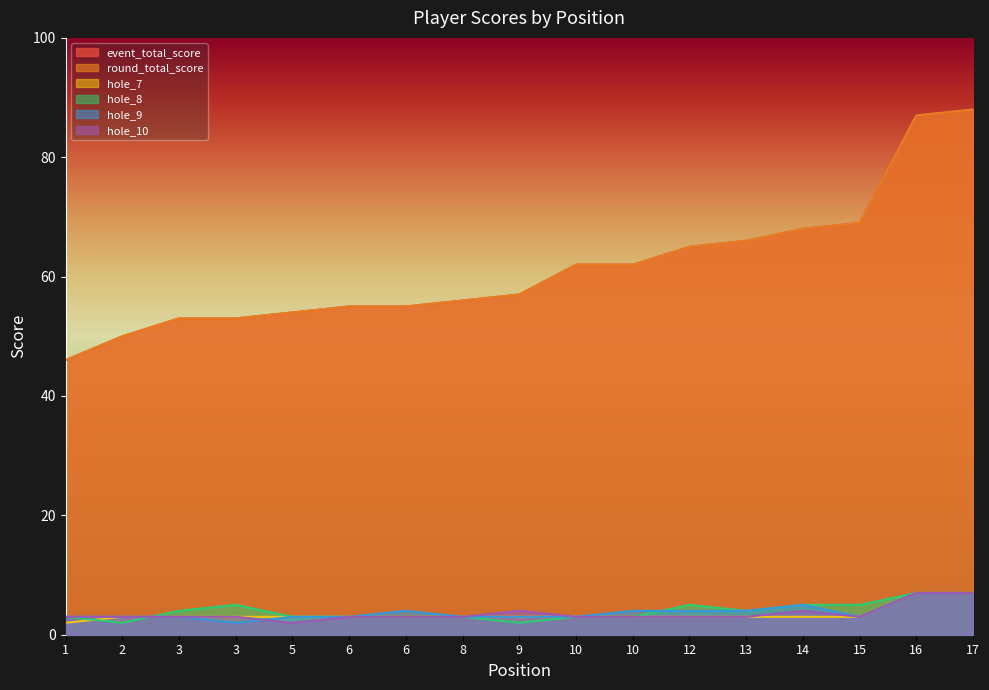

What is the approximate value of hole_10 at 17?

7